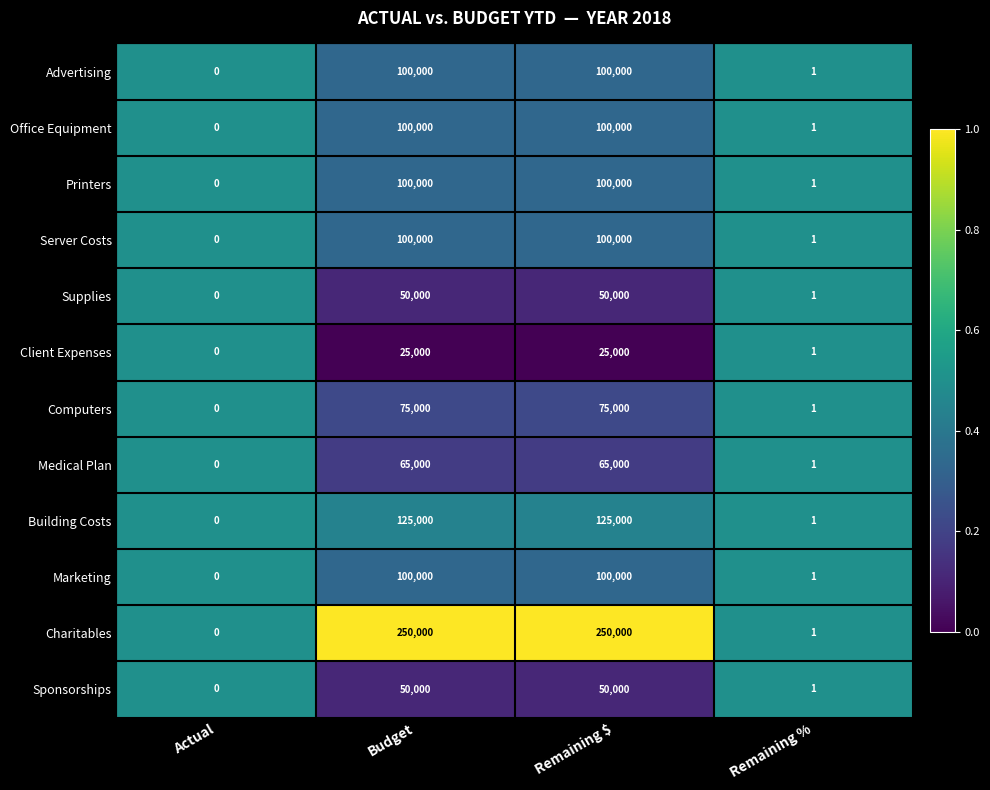

The Server Costs series shows 100000 at Budget. True or false?

True